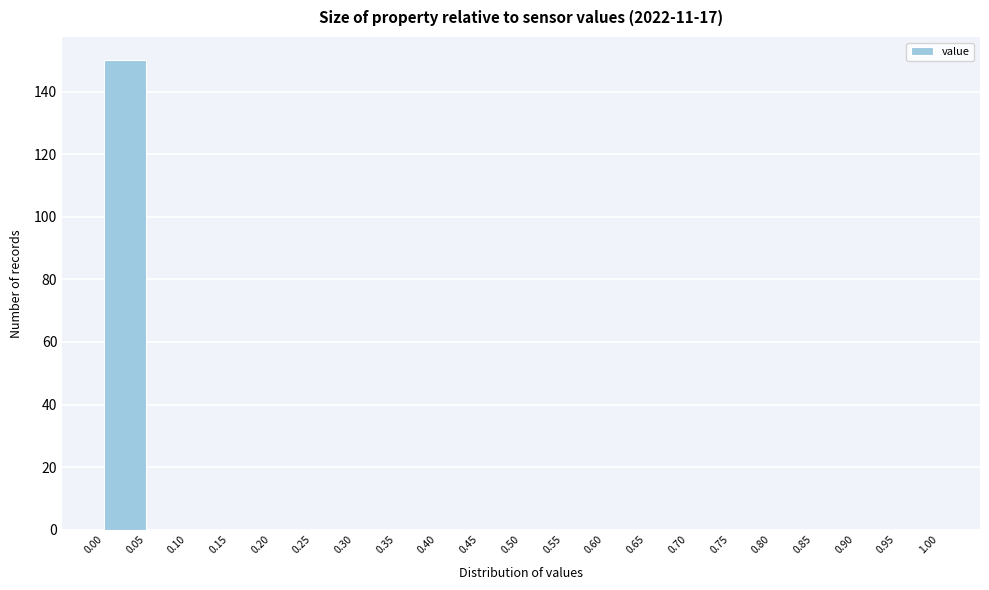

Which range on the x-axis has the tallest bar?

0.00 to 0.05